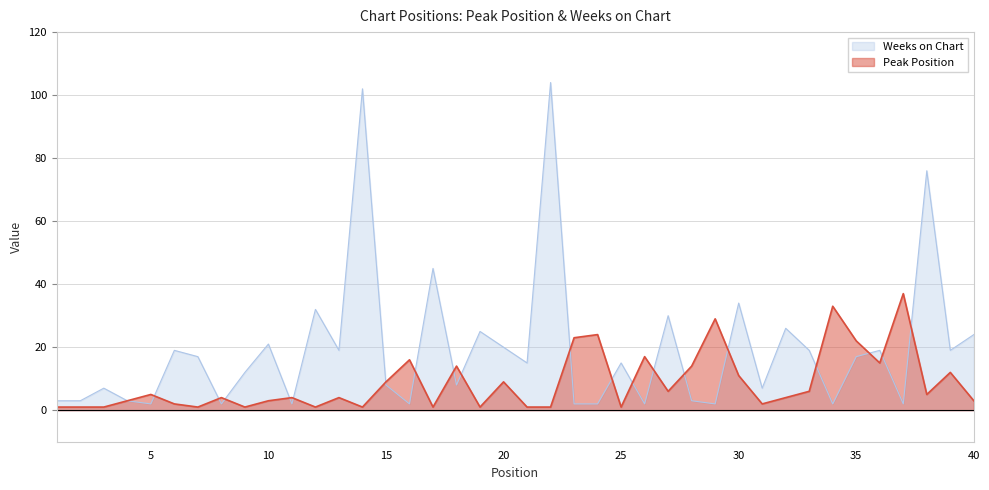

The Weeks on Chart series shows 45 at 17. True or false?

True